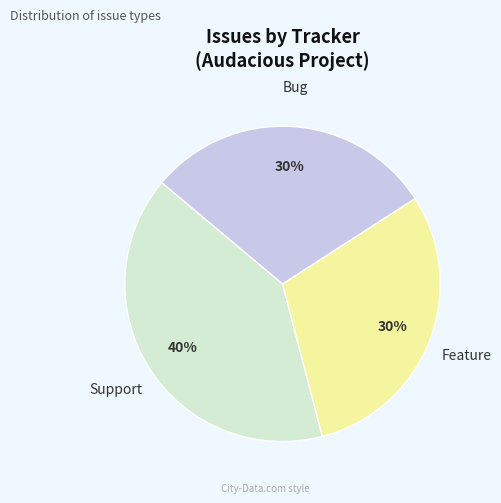

To the nearest percent, what is the difference between the Feature and Support slice percentages?

10%